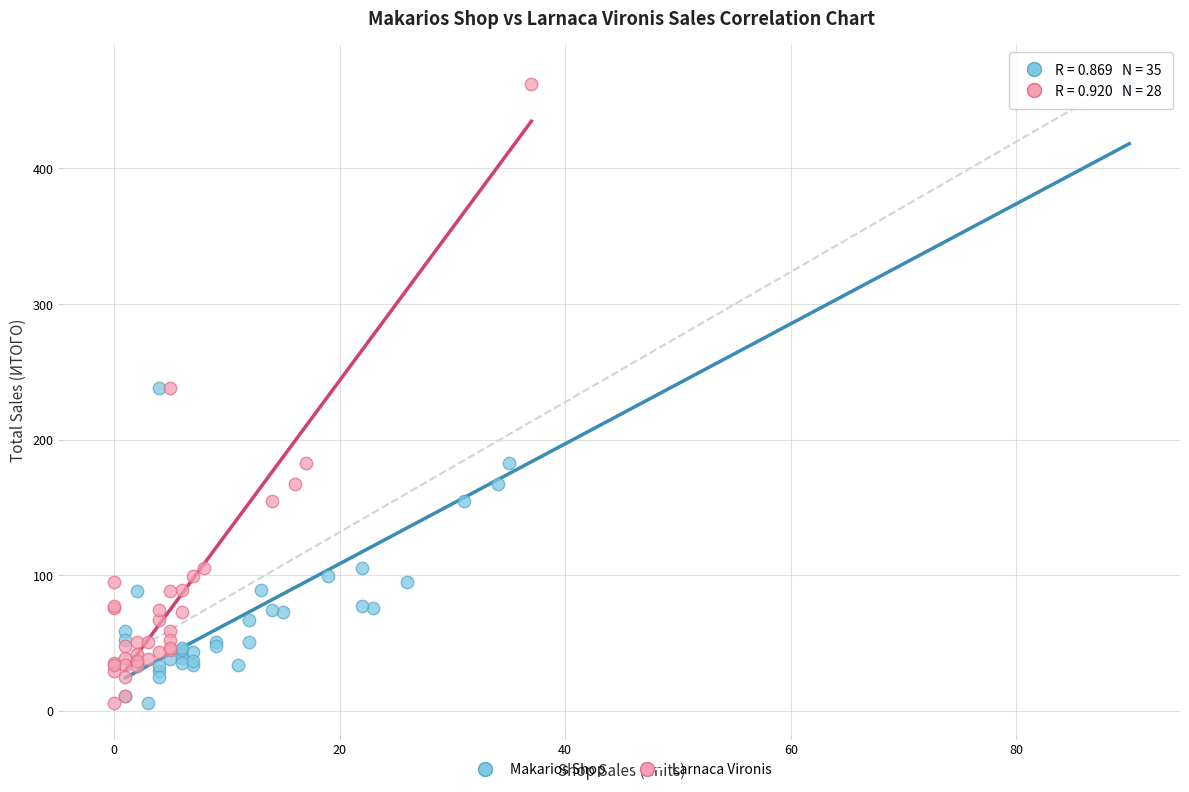

What are all the series names shown in the legend?

Makarios Shop, Larnaca Vironis